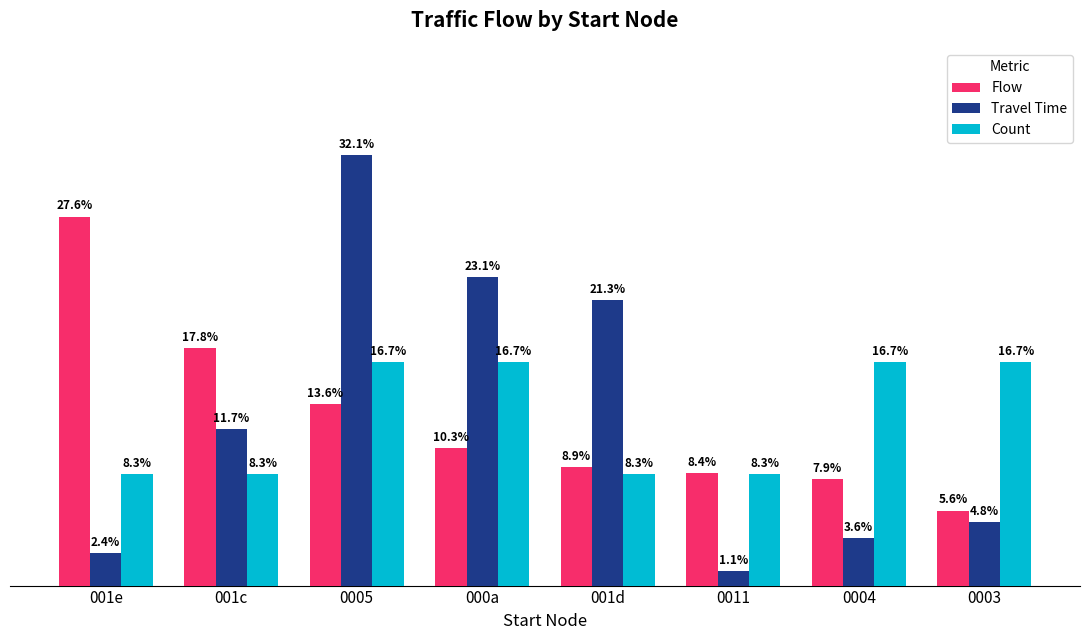

Which series has the widest spread of values?

Travel Time